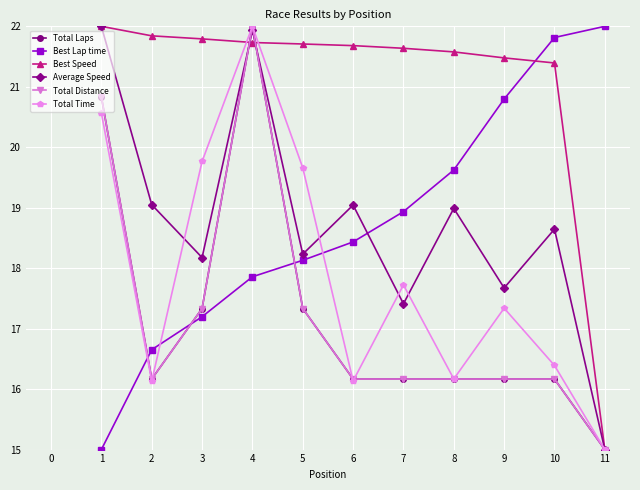

Does the chart have visible grid lines?

Yes